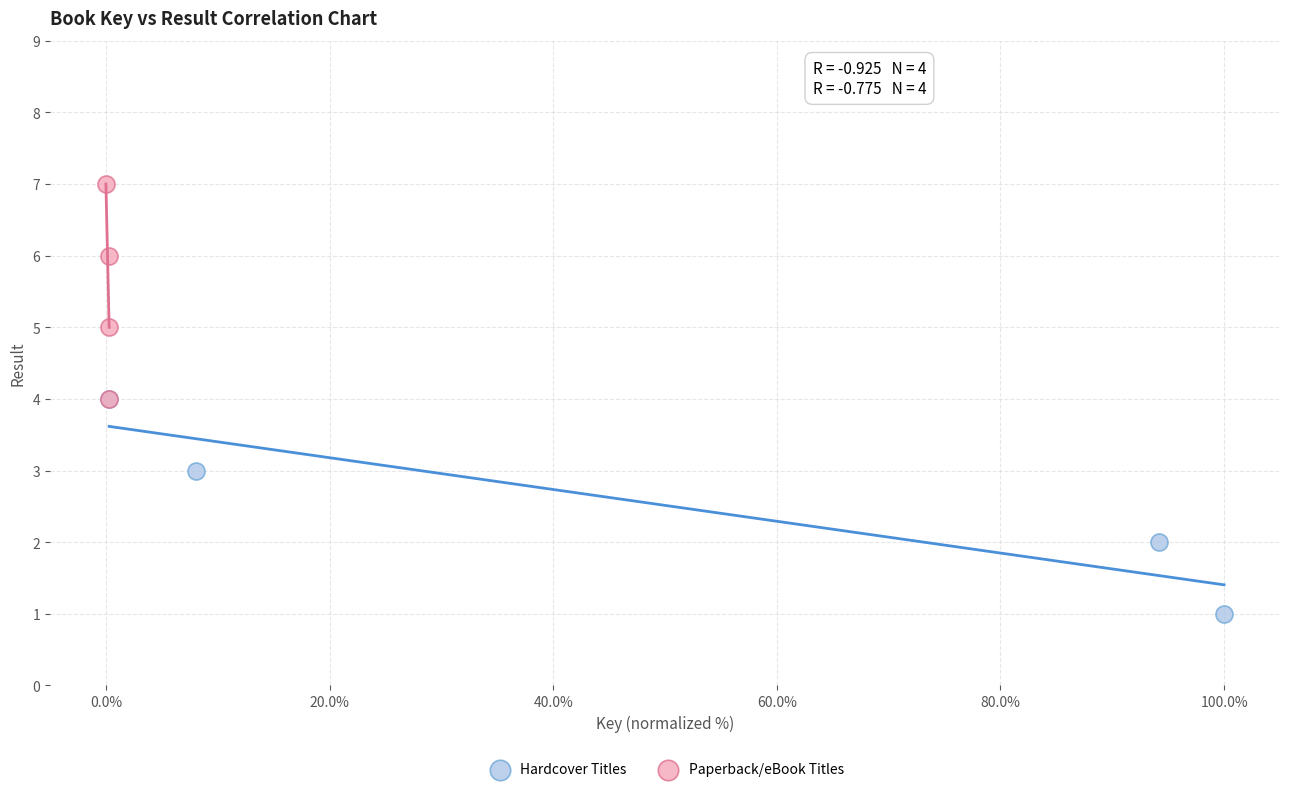

Which series reaches the minimum Y coordinate?

Hardcover Titles